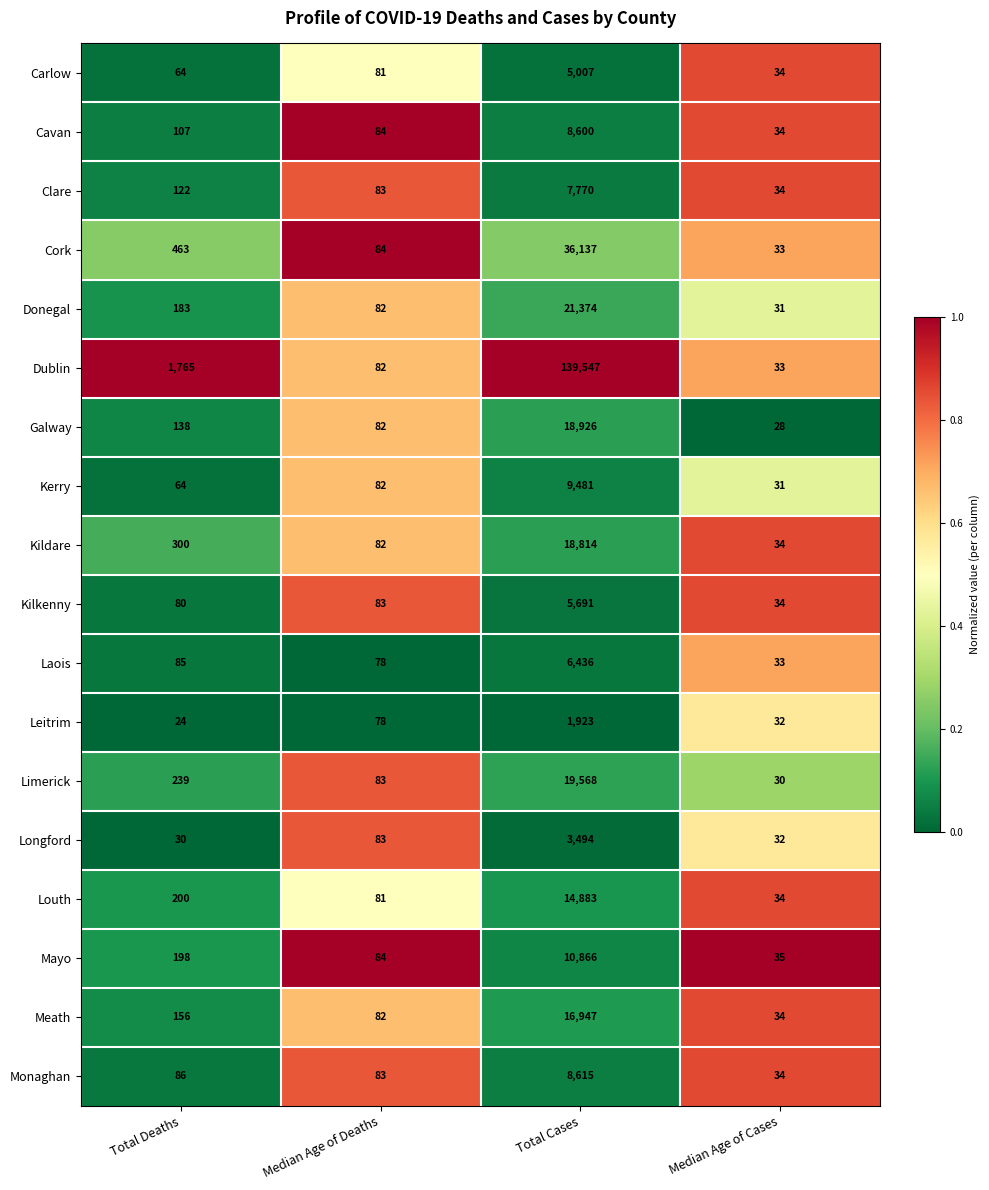

Which category has the highest value in the Dublin series?

Total Cases